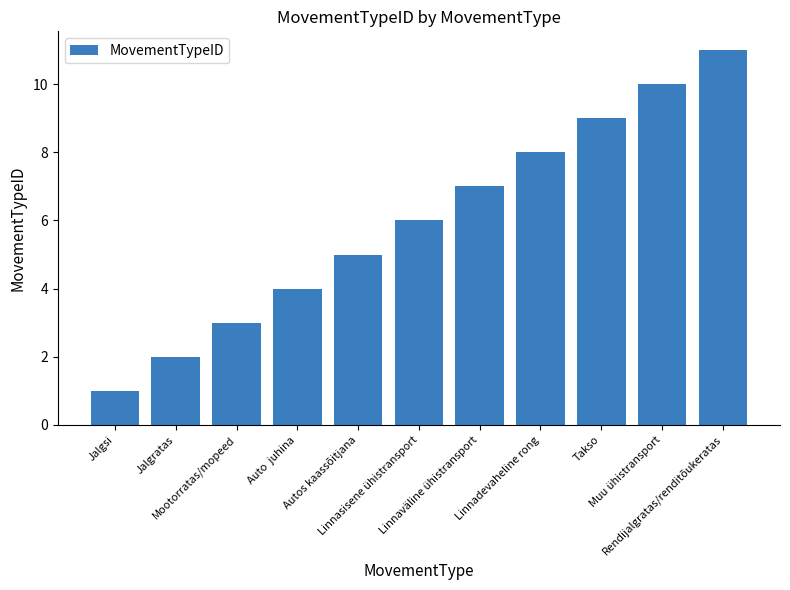

What position from the left is Takso?

9